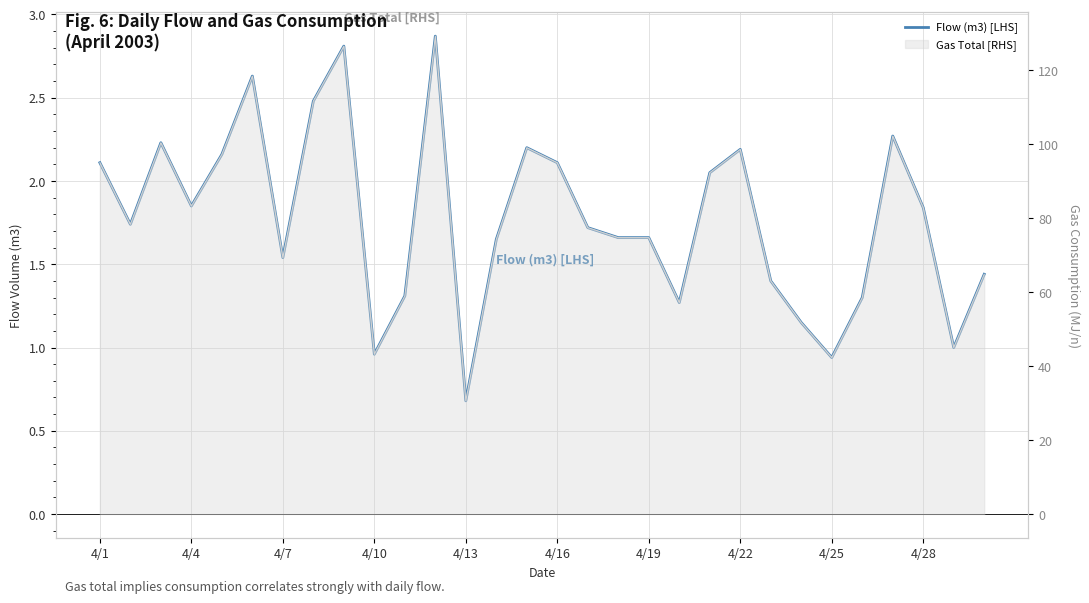

How many interior local peaks (higher than both neighbors) does the data have?

7